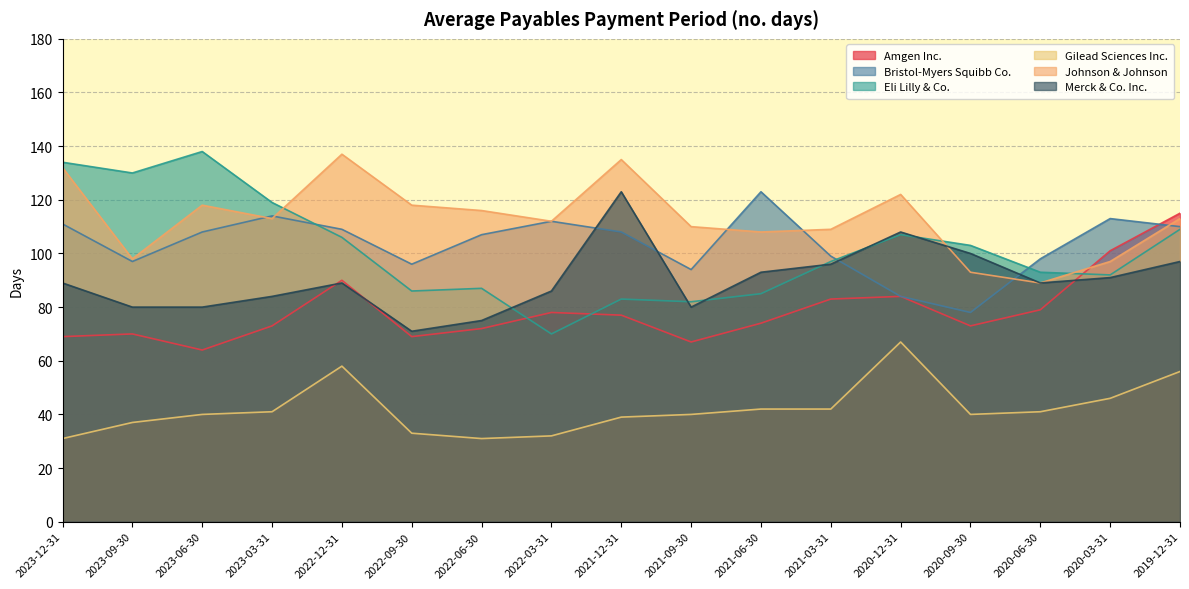

Reading right to left, transcribe all the data shown in this chart.

Amgen Inc.: 115	101	79	73	84	83	74	67	77	78	72	69	90	73	64	70	69
Bristol-Myers Squibb Co.: 110	113	98	78	84	99	123	94	108	112	107	96	109	114	108	97	111
Eli Lilly & Co.: 109	92	93	103	107	97	85	82	83	70	87	86	106	119	138	130	134
Gilead Sciences Inc.: 56	46	41	40	67	42	42	40	39	32	31	33	58	41	40	37	31
Johnson & Johnson: 113	97	89	93	122	109	108	110	135	112	116	118	137	113	118	98	132
Merck & Co. Inc.: 97	91	89	100	108	96	93	80	123	86	75	71	89	84	80	80	89